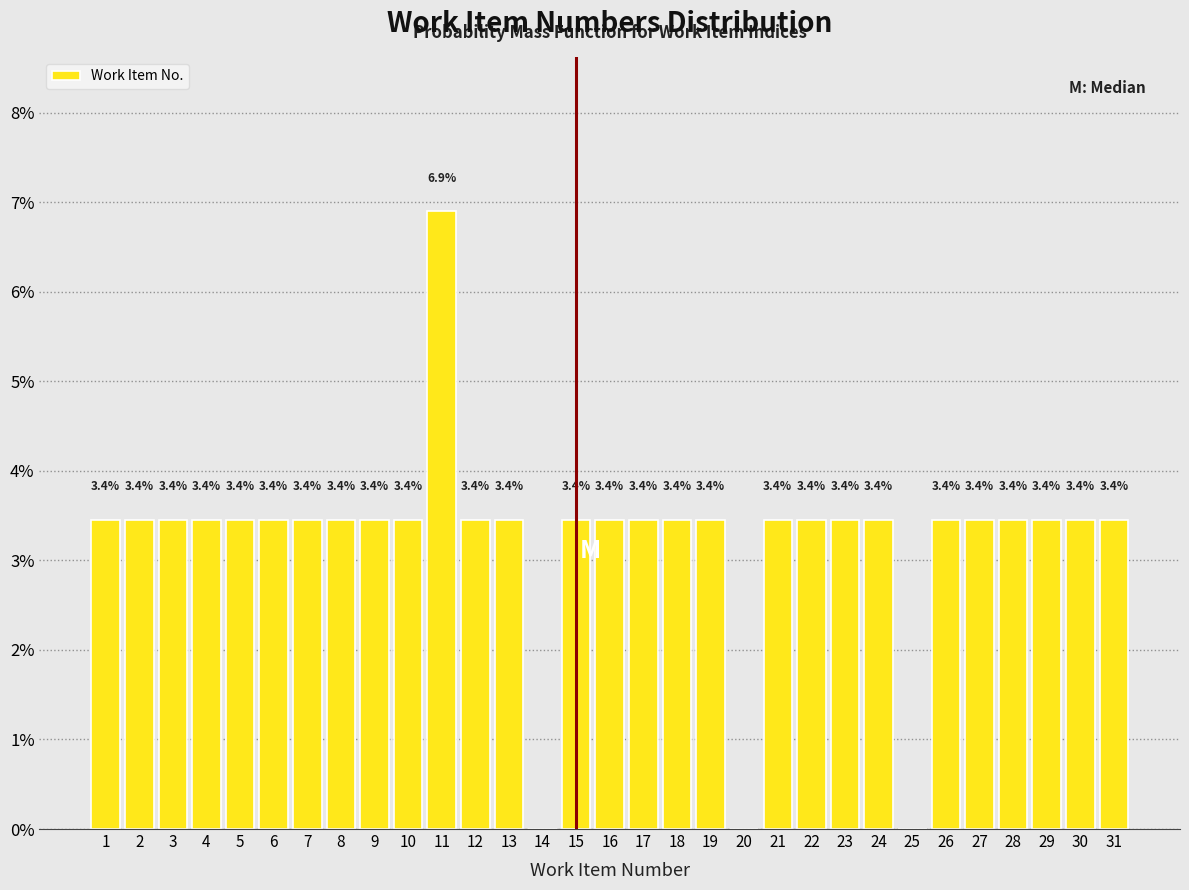

Which range on the x-axis has the tallest bar?

10.5 to 11.5